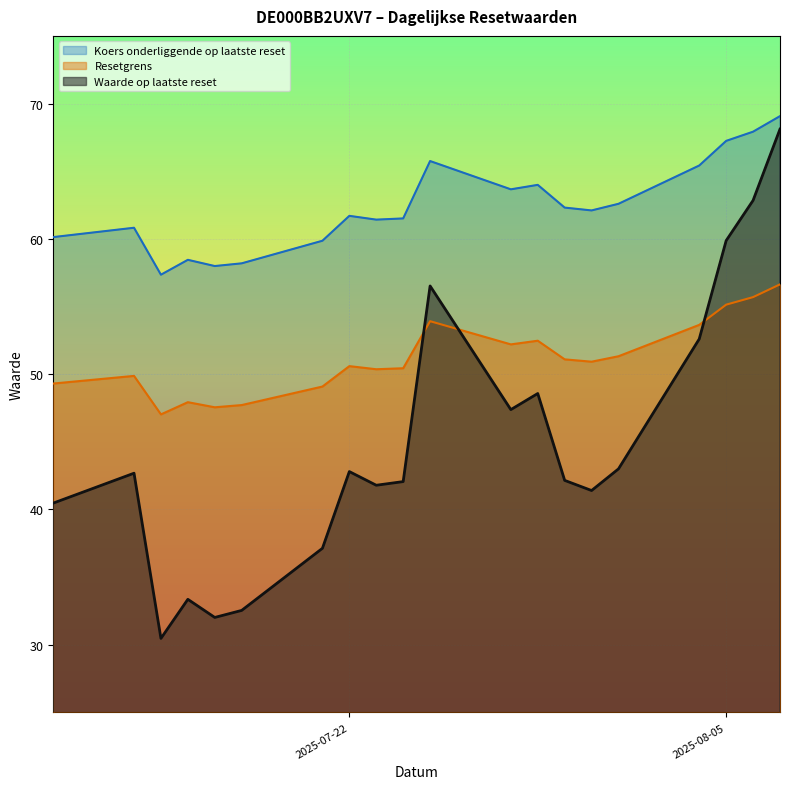

How many data points does each series have?

20